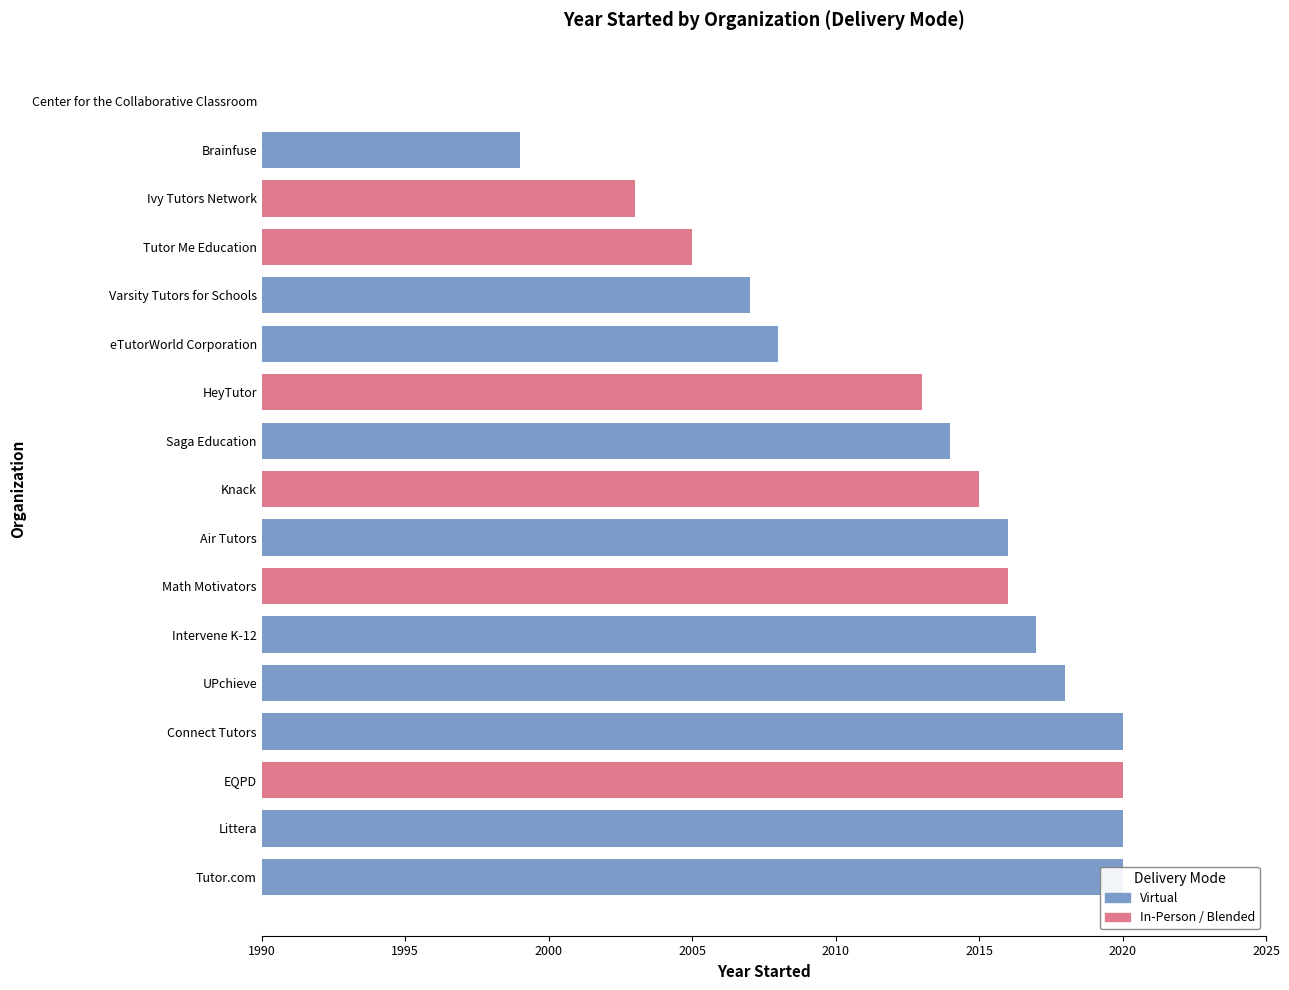

What is the greatest value displayed?

2020